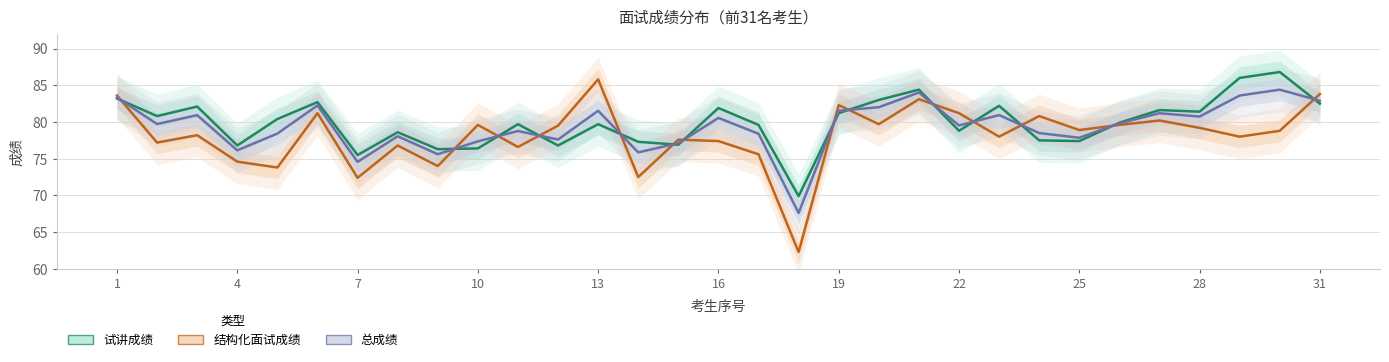

At 26, list the series in order from smallest to largest.

结构化面试成绩, 总成绩, 试讲成绩